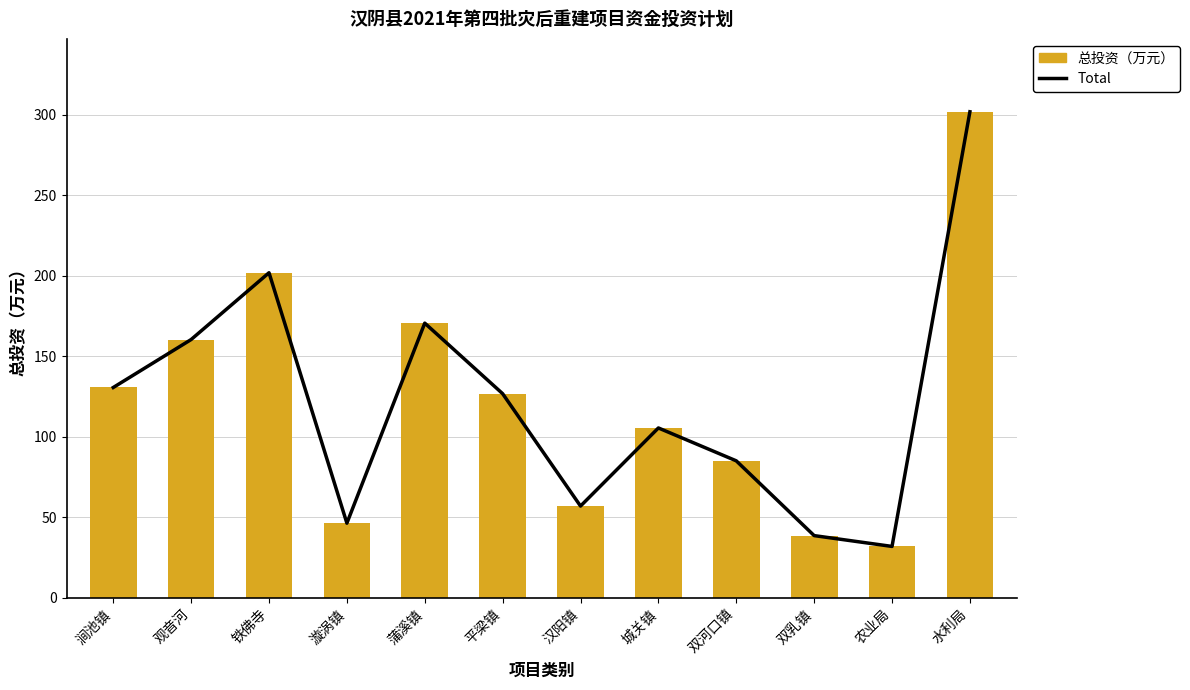

What is the approximate value of 总投资（万元） at 汉阳镇?

56.9